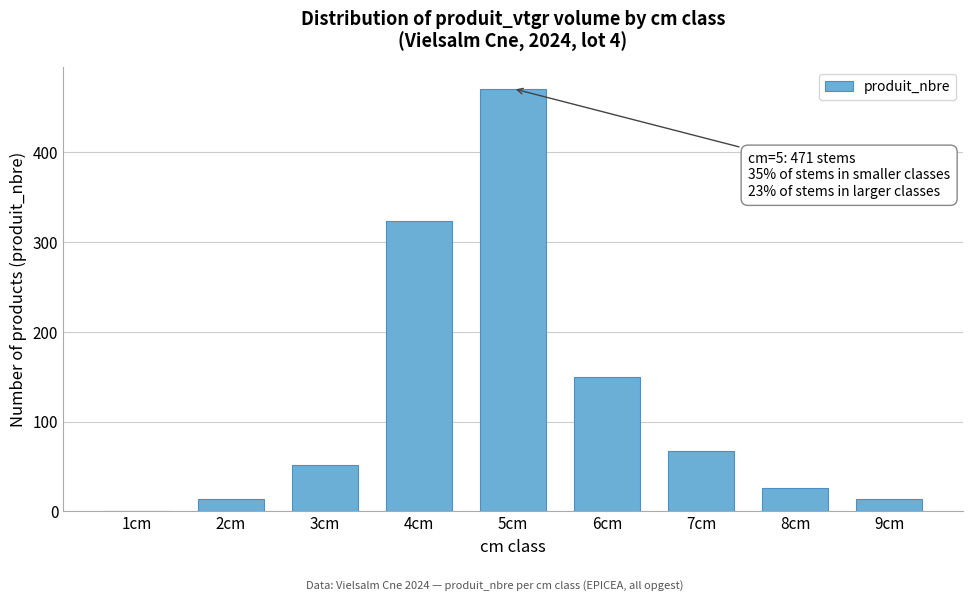

Reading left to right, list all the values displayed in this chart.

1cm=1	2cm=14	3cm=52	4cm=324	5cm=471	6cm=150	7cm=67	8cm=26	9cm=14